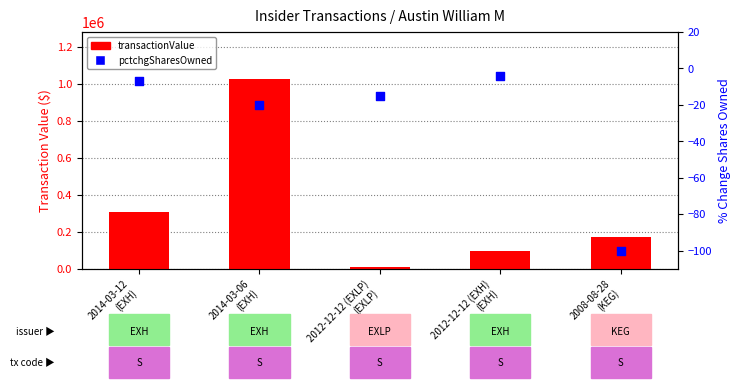

What are all the series names shown in the legend?

transactionValue, pctchgSharesOwned